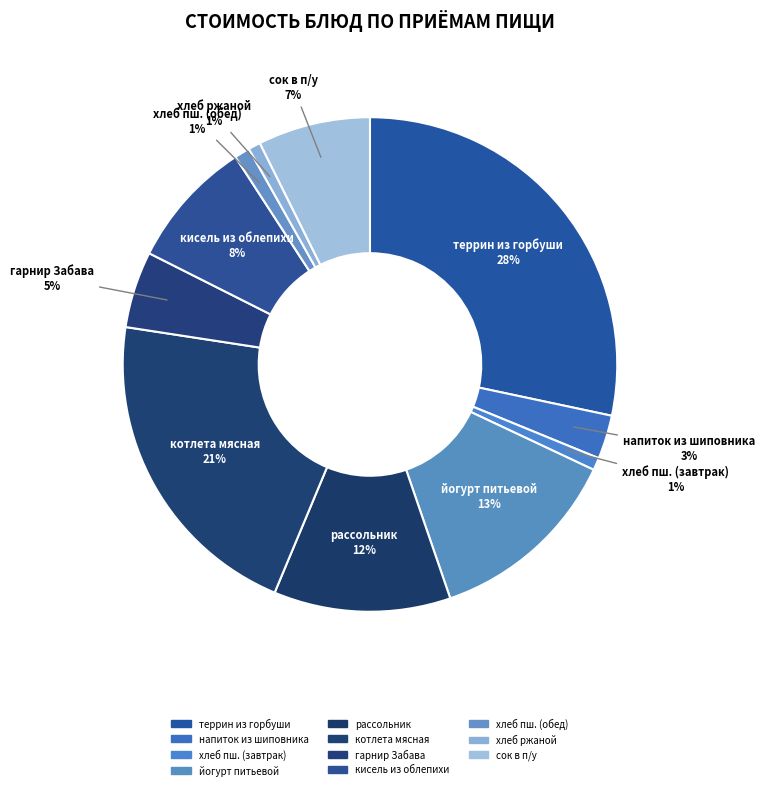

How many slices are in this pie chart?

11